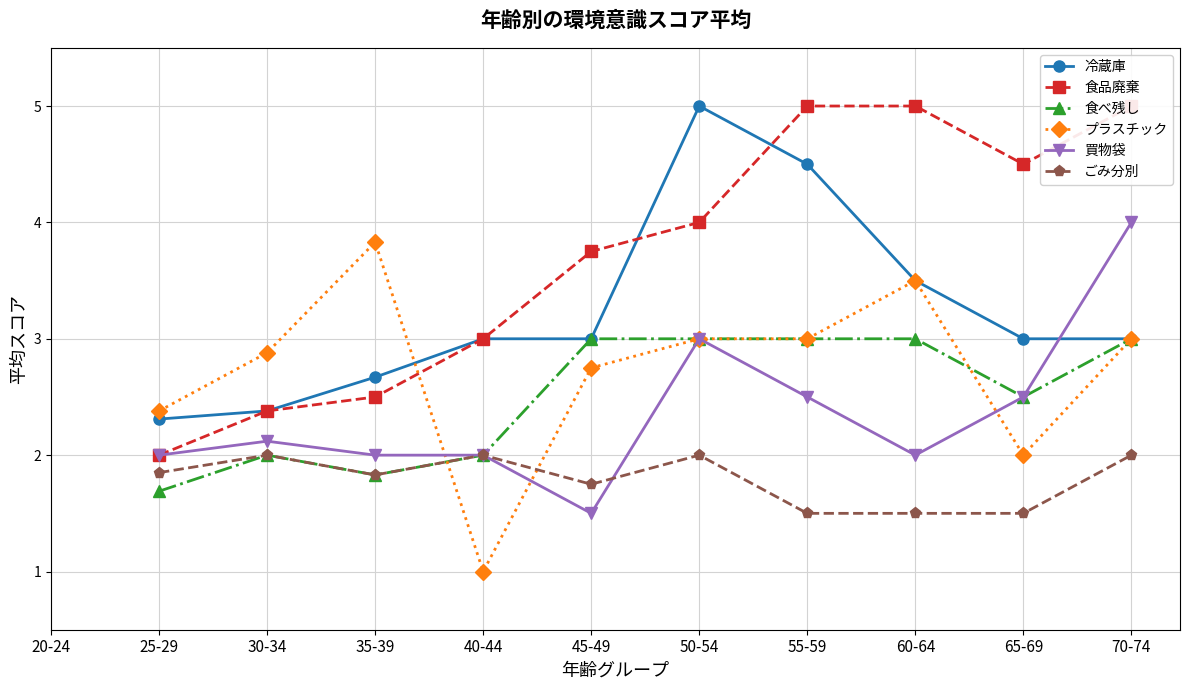

Is it true that 買物袋 equals 2.0 at 60-64?

True